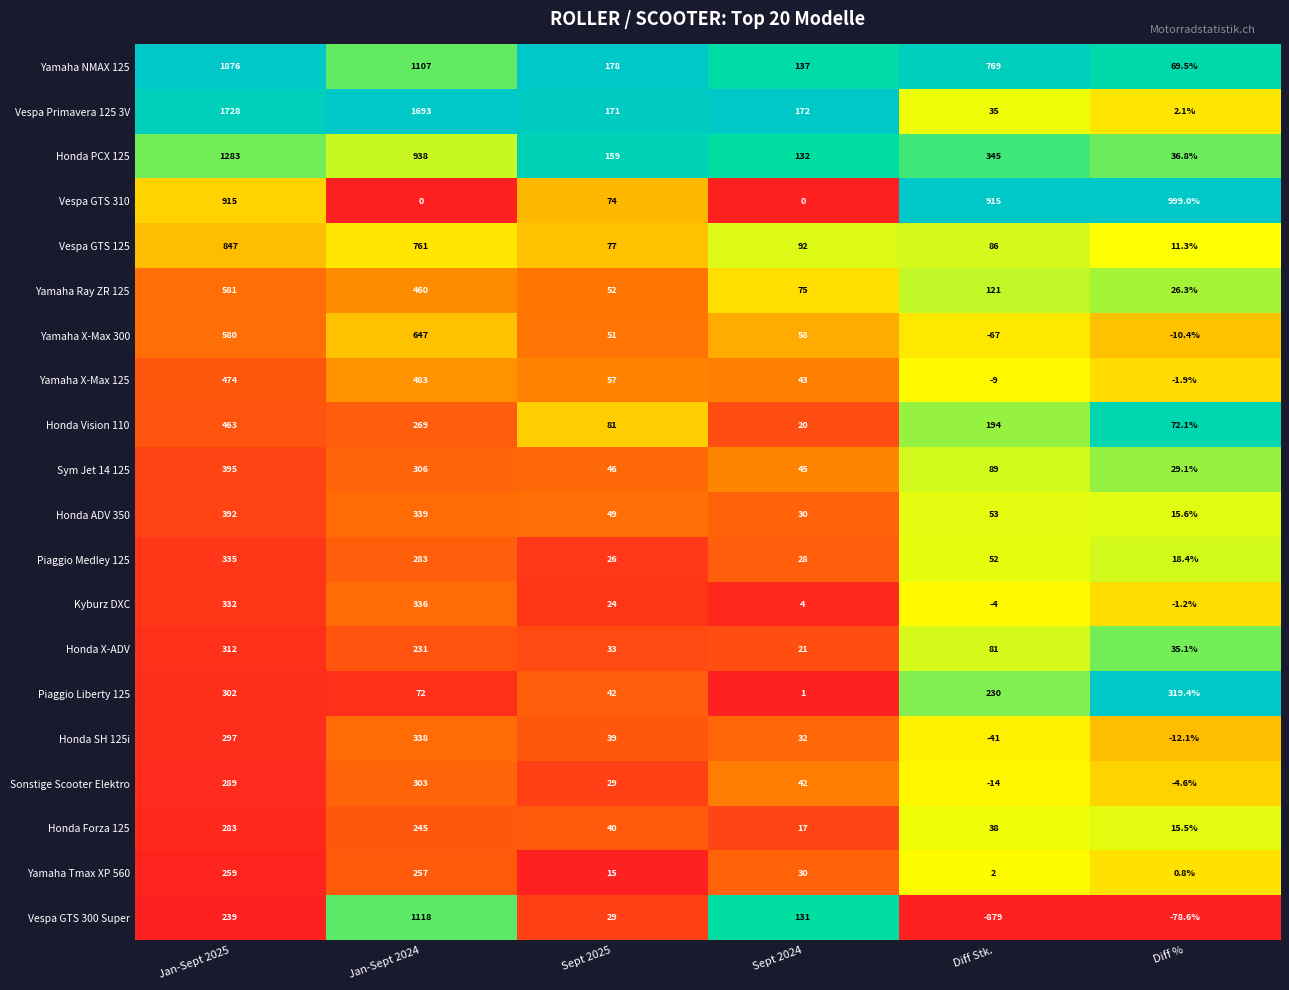

What is the approximate value of Vespa GTS 300 Super at Sept 2025?

29.0